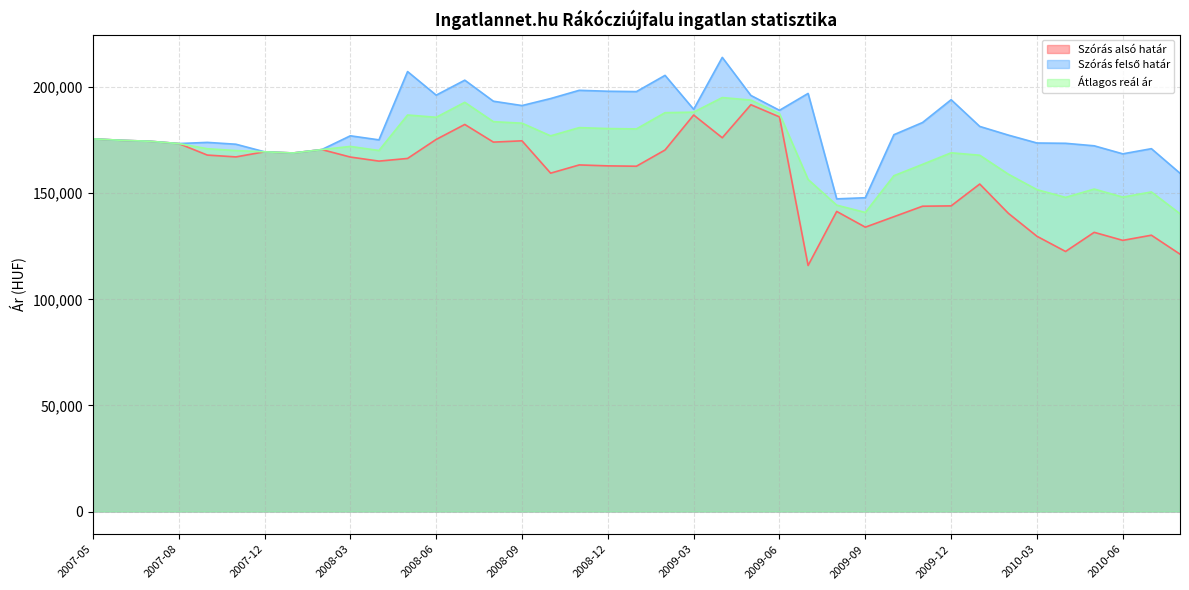

At which category does Szórás alsó határ reach its first local peak?

2007-12